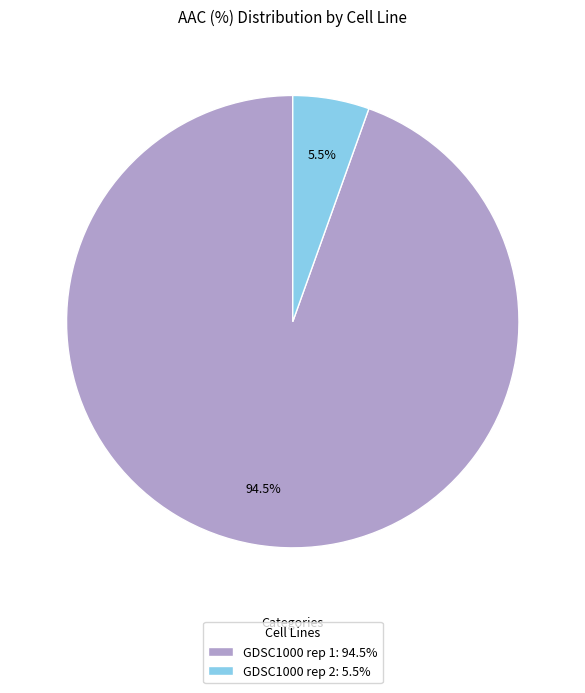

To the nearest percent, what is the difference between the GDSC1000 rep 2 and GDSC1000 rep 1 slice percentages?

89%